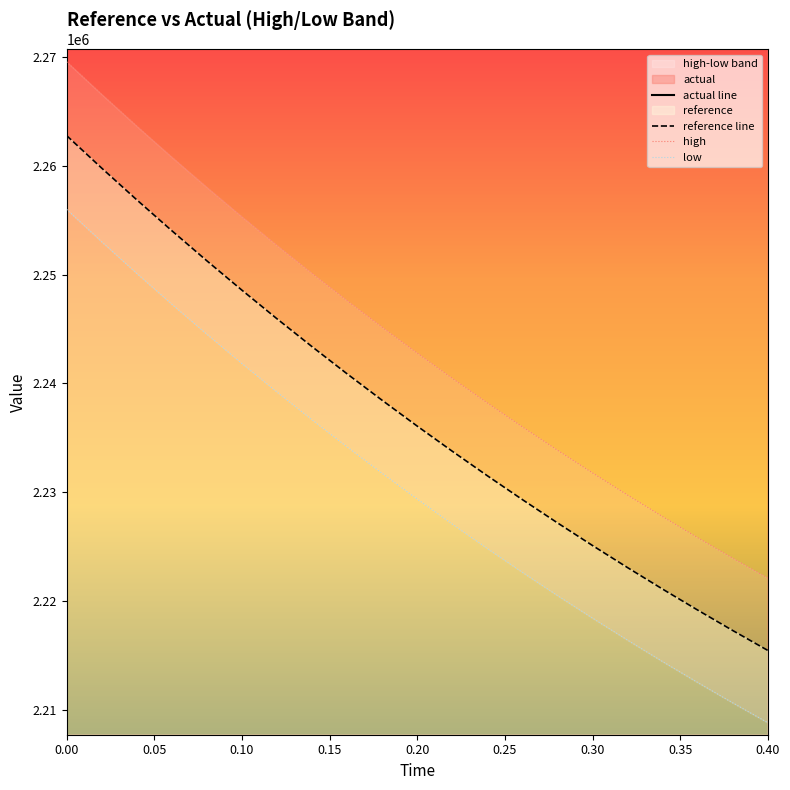

True or false: reference line and low intersect in this chart.

False